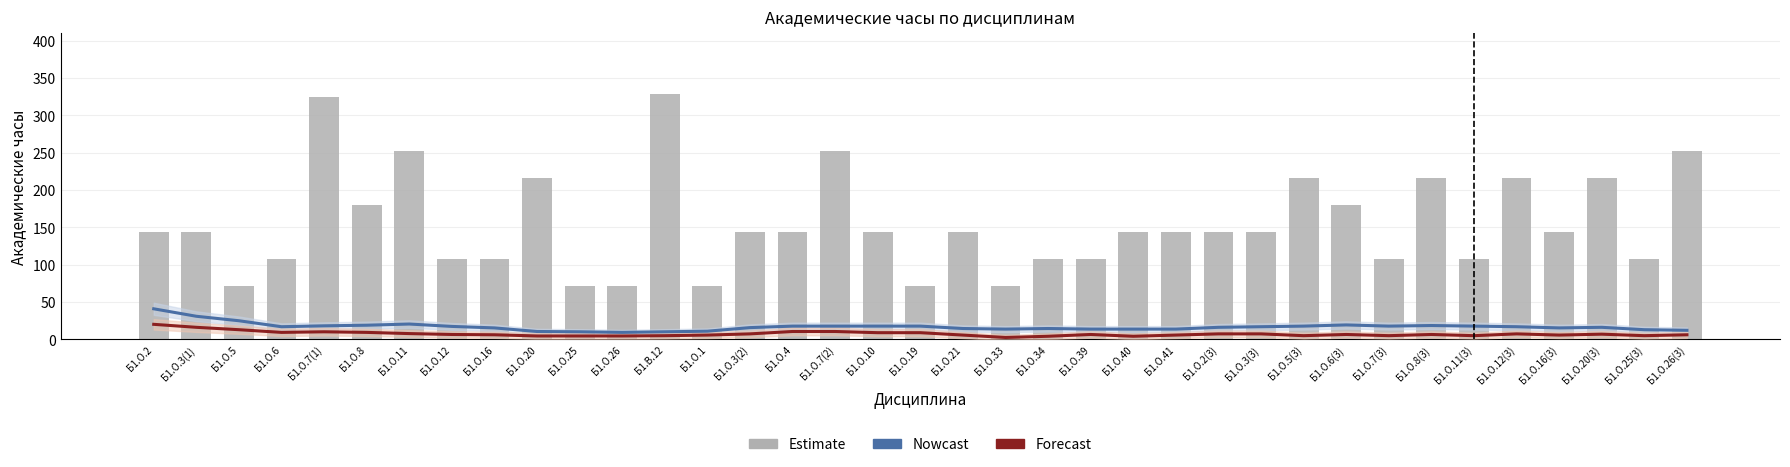

What is the label of the 32nd bar from the right?

Б1.О.8